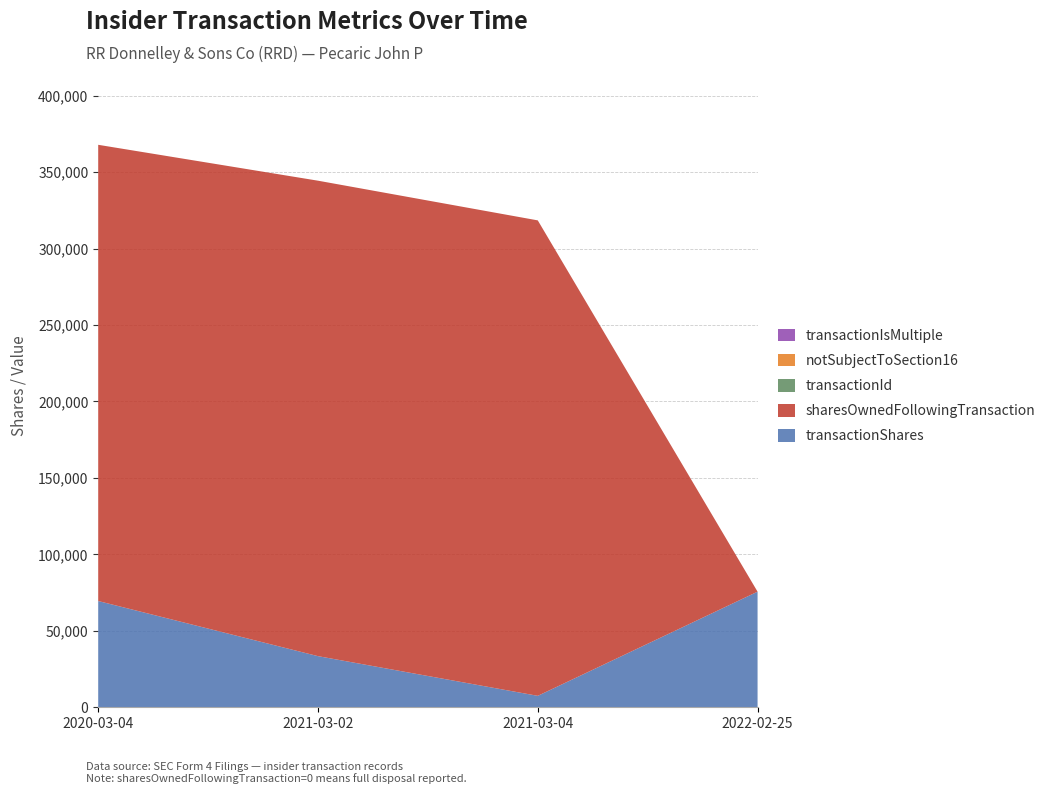

Reading left to right, extract all data points from this chart.

transactionShares: 69485	33439	7484	75599
sharesOwnedFollowingTransaction: 298330	310910	310910	0
transactionId: 0	0	0	1
notSubjectToSection16: 0	0	0	1
transactionIsMultiple: 1	0	0	0